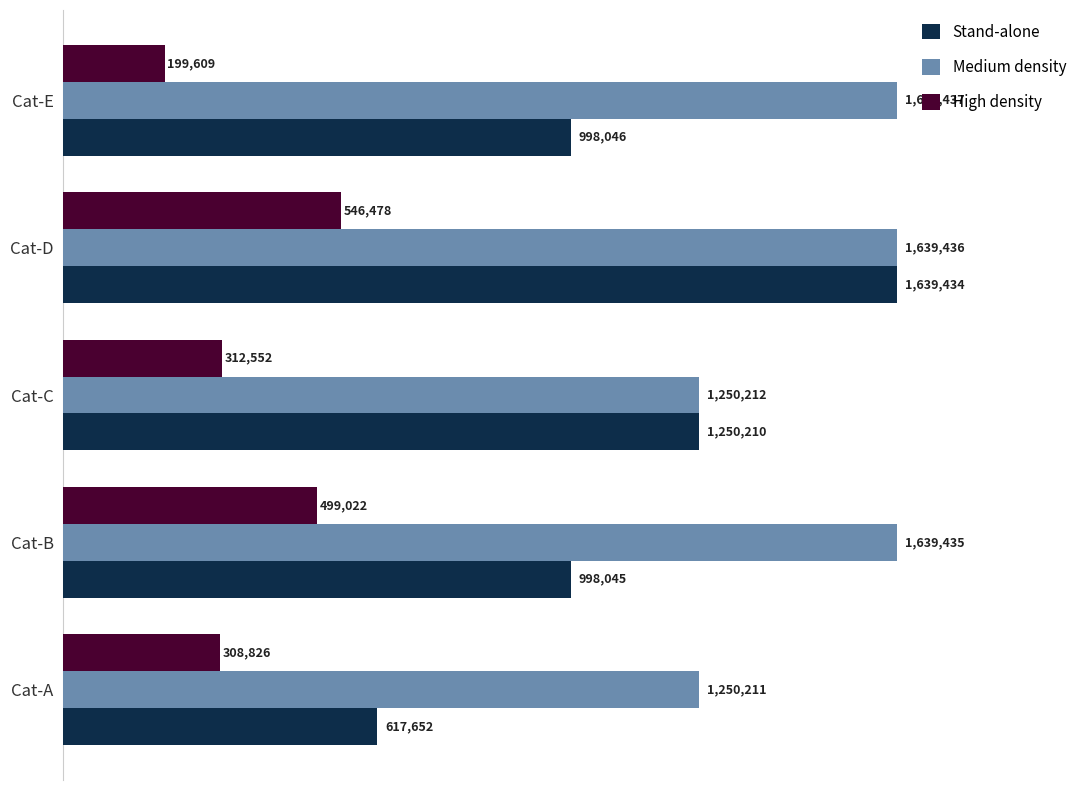

At which label is Medium density closest to 1444824?

Cat-B